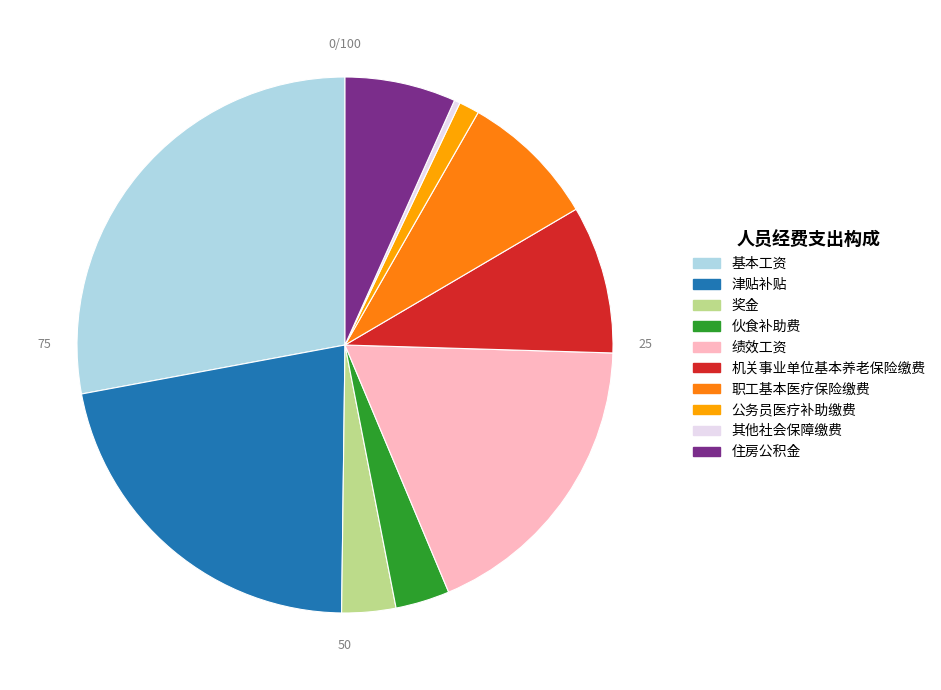

Count the number of slices in the pie.

10